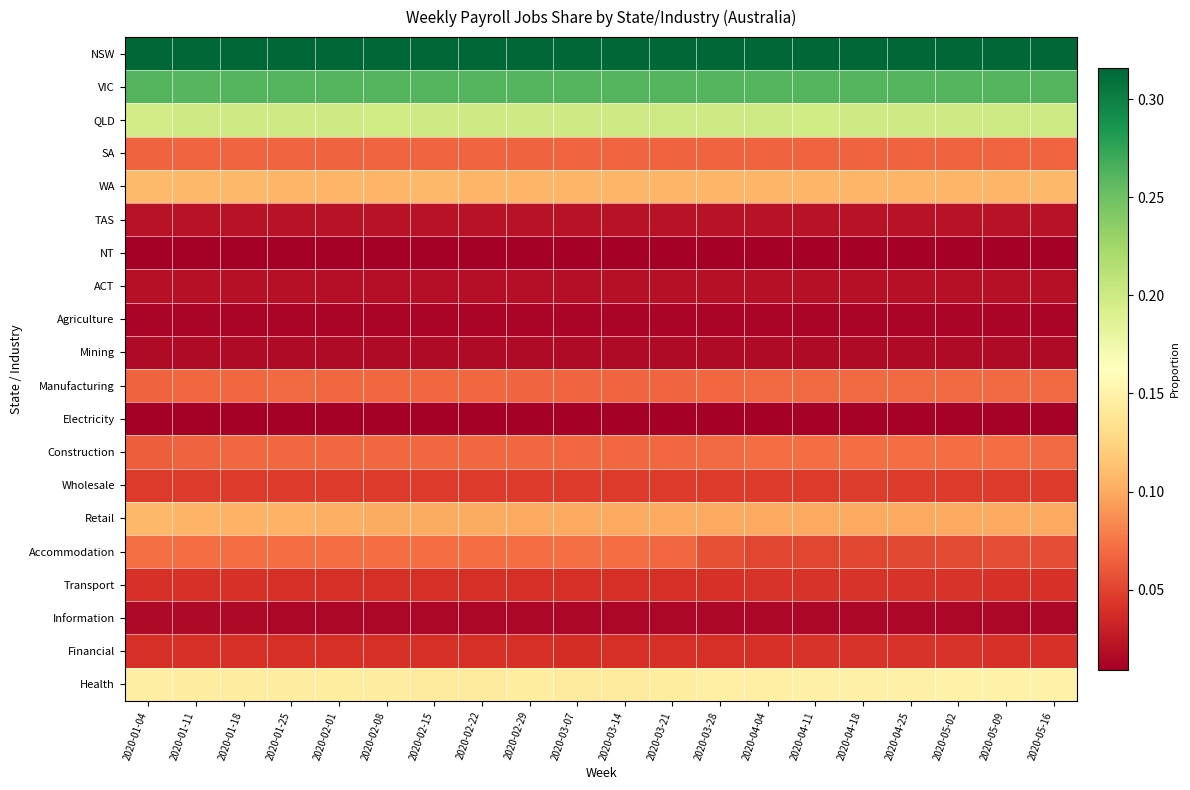

Which series changed the most between 2020-03-21 and 2020-05-09?

Accommodation